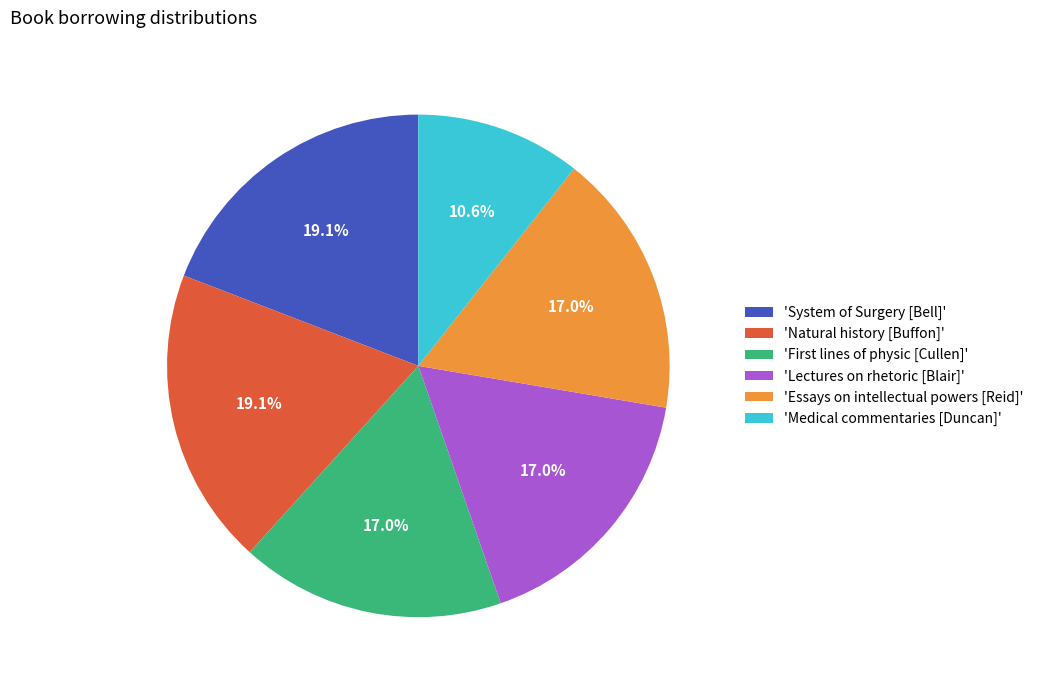

How many segments does this pie chart have?

6